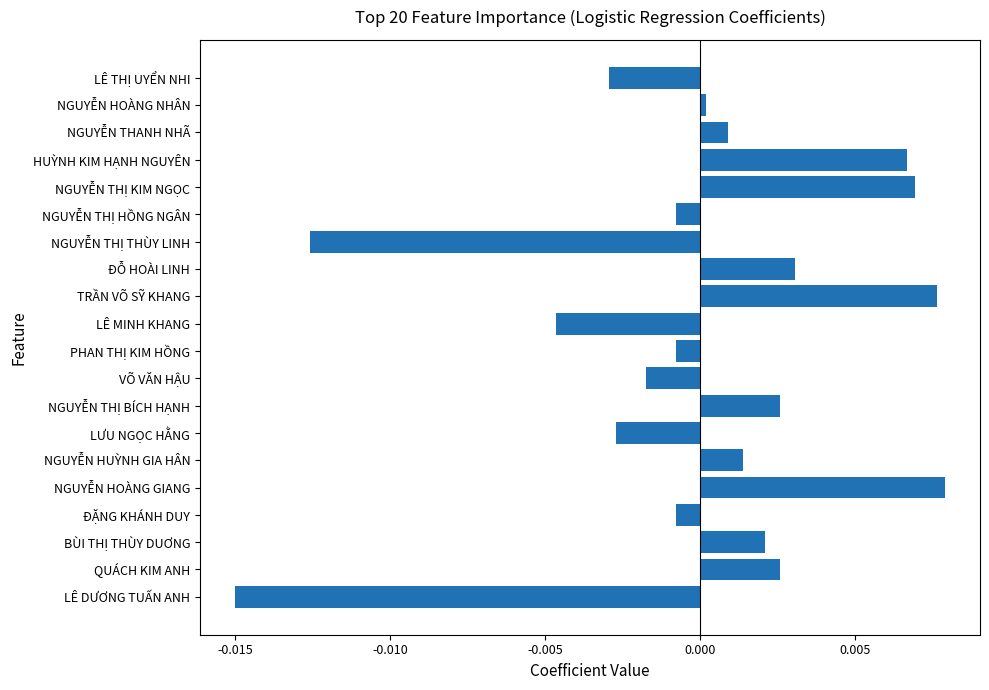

Between NGUYỄN THỊ HỒNG NGÂN and NGUYỄN HOÀNG GIANG, which is larger?

NGUYỄN HOÀNG GIANG